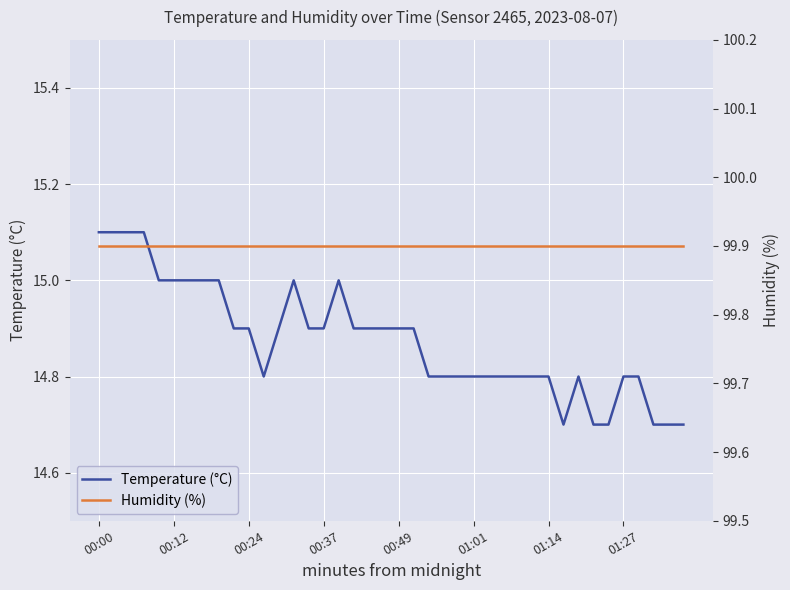

What value does the Humidity (%) series have at 26?

99.9